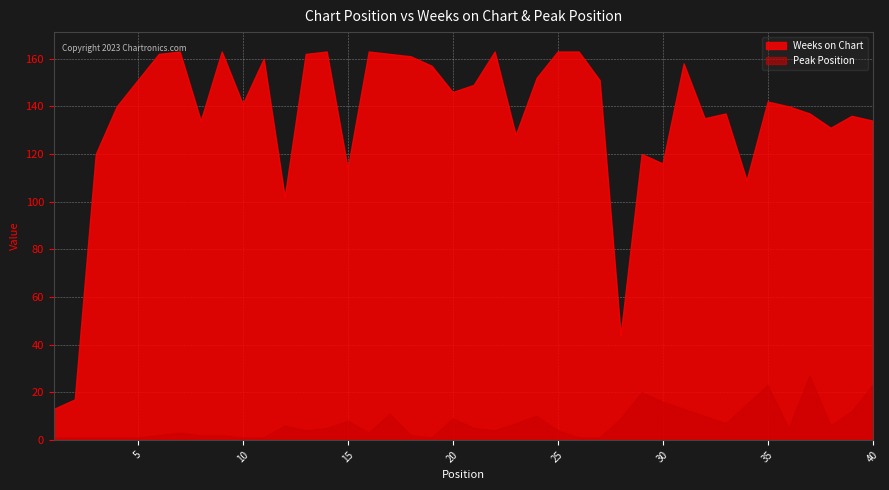

At which label does Weeks on Chart reach its peak?

7